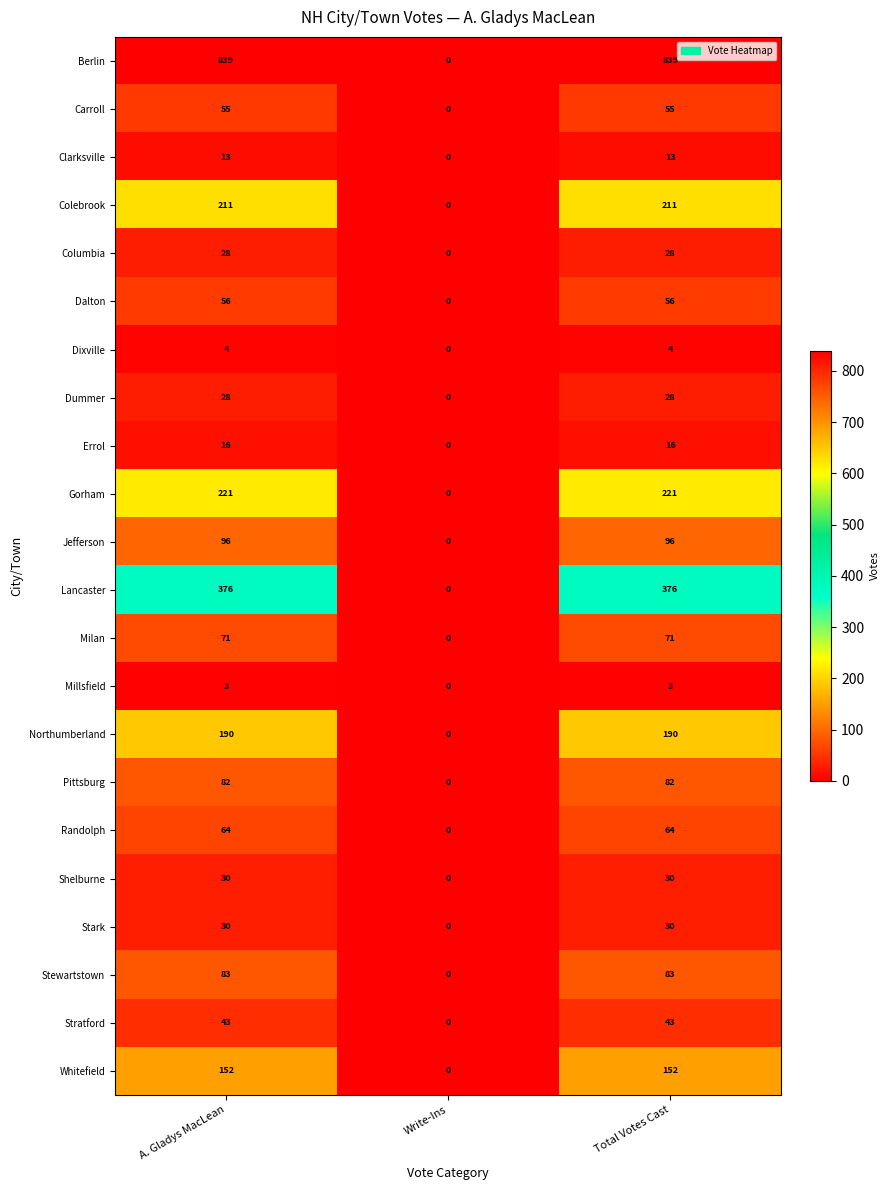

What is the difference between the Stewartstown values at A. Gladys MacLean and Write-Ins?

83